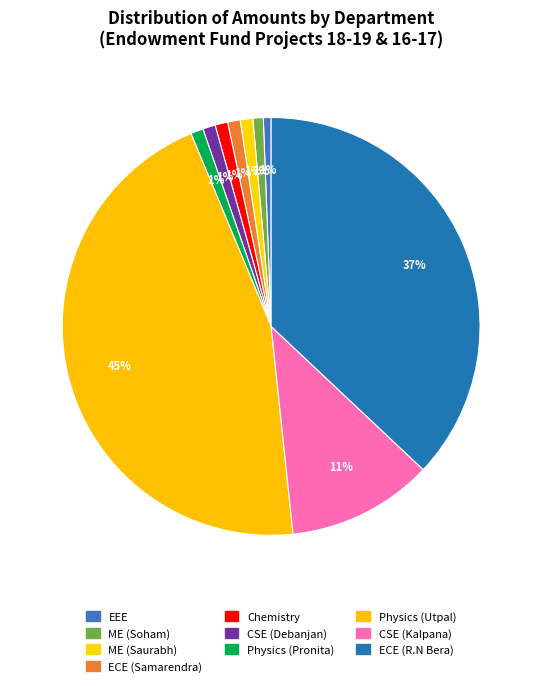

Rank the categories by value from lowest to highest.

EEE (Chitrangada Roy), ME (Soham Das), ME (Saurabh Sharma), ECE (Samarendra Nath Sur), Chemistry (Dr. Saumya Kanti Biswas), CSE (Debanjan Konar), Physics (Pronita Chettri), CSE (Dr. Kalpana Sharma), ECE (Dr.R.N Bera), Physics (Utpal Deka)